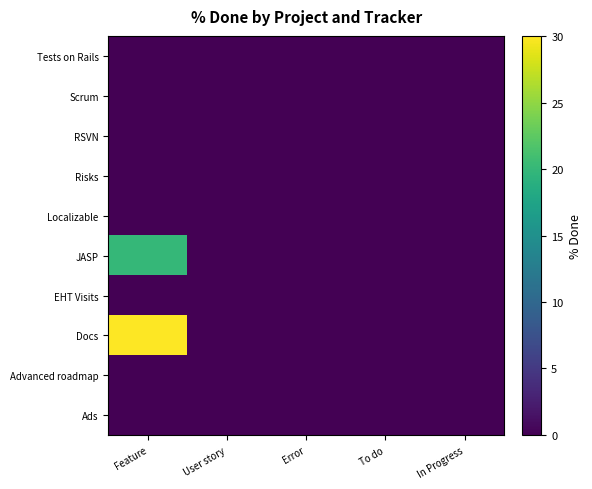

Reading left to right, what are all the values shown in this chart?

Tests on Rails: Feature=0	User story=0	Error=0	To do=0	In Progress=0
Scrum: Feature=0	User story=0	Error=0	To do=0	In Progress=0
RSVN: Feature=0	User story=0	Error=0	To do=0	In Progress=0
Risks: Feature=0	User story=0	Error=0	To do=0	In Progress=0
Localizable: Feature=0	User story=0	Error=0	To do=0	In Progress=0
JASP: Feature=20	User story=0	Error=0	To do=0	In Progress=0
EHT Visits: Feature=0	User story=0	Error=0	To do=0	In Progress=0
Docs: Feature=30	User story=0	Error=0	To do=0	In Progress=0
Advanced roadmap: Feature=0	User story=0	Error=0	To do=0	In Progress=0
Ads: Feature=0	User story=0	Error=0	To do=0	In Progress=0